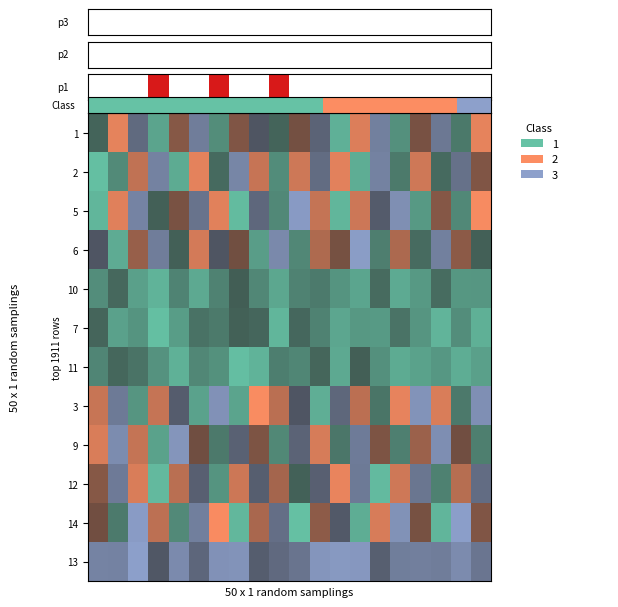

What is the minimum value for 3?

1